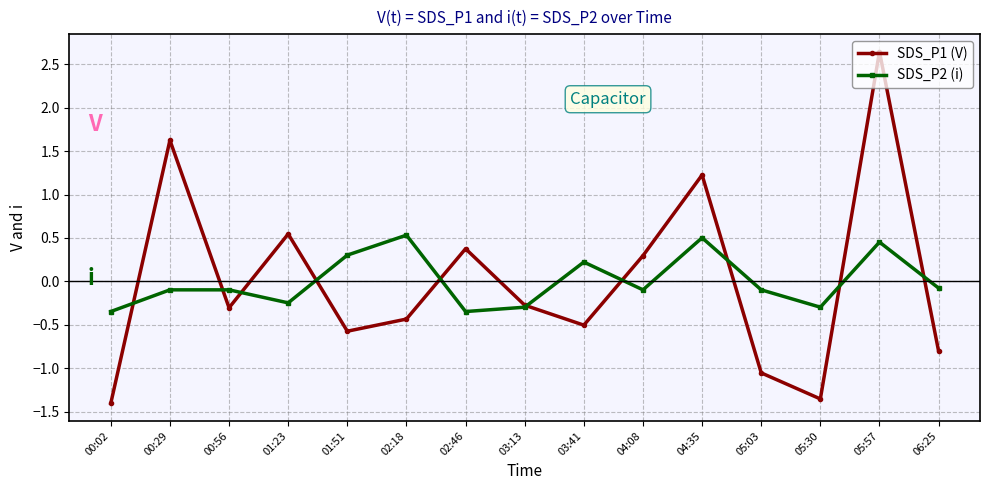

How many data points in SDS_P2 (i) are less than 0?

10